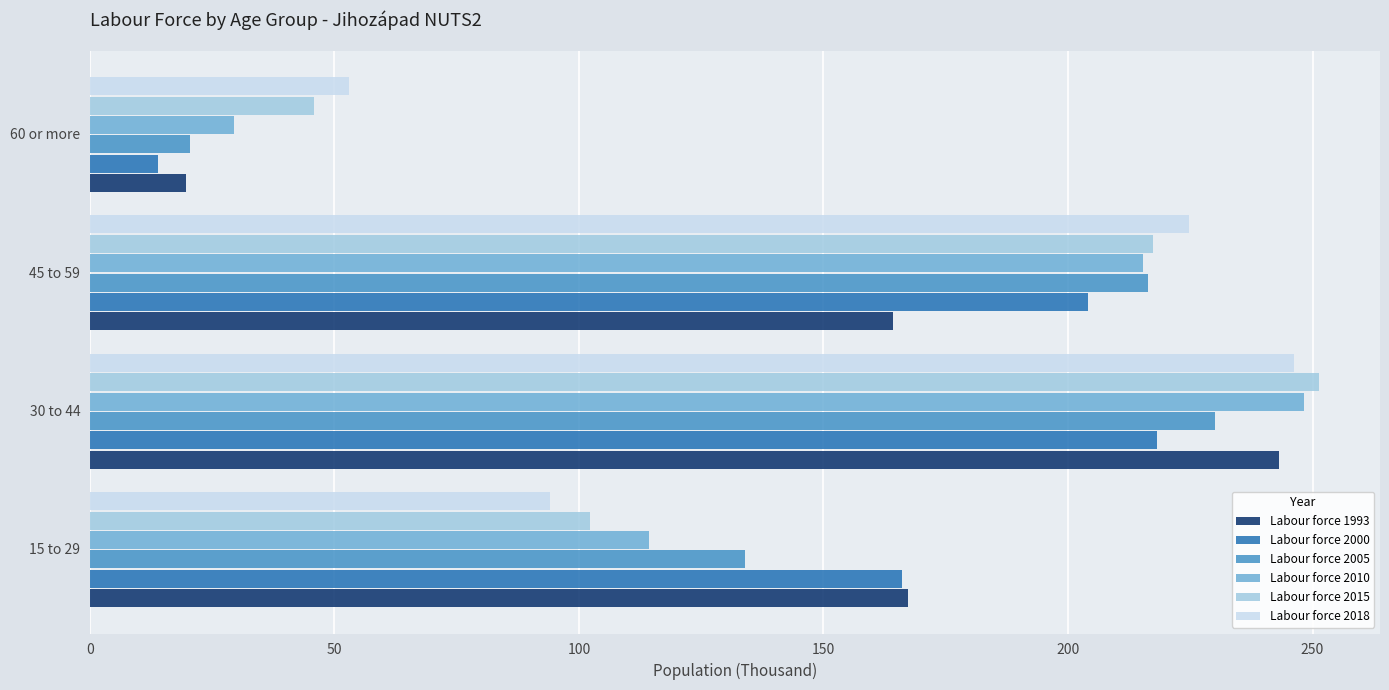

True or false: Labour force 2005 has a value of 230.2 at 30 to 44.

True